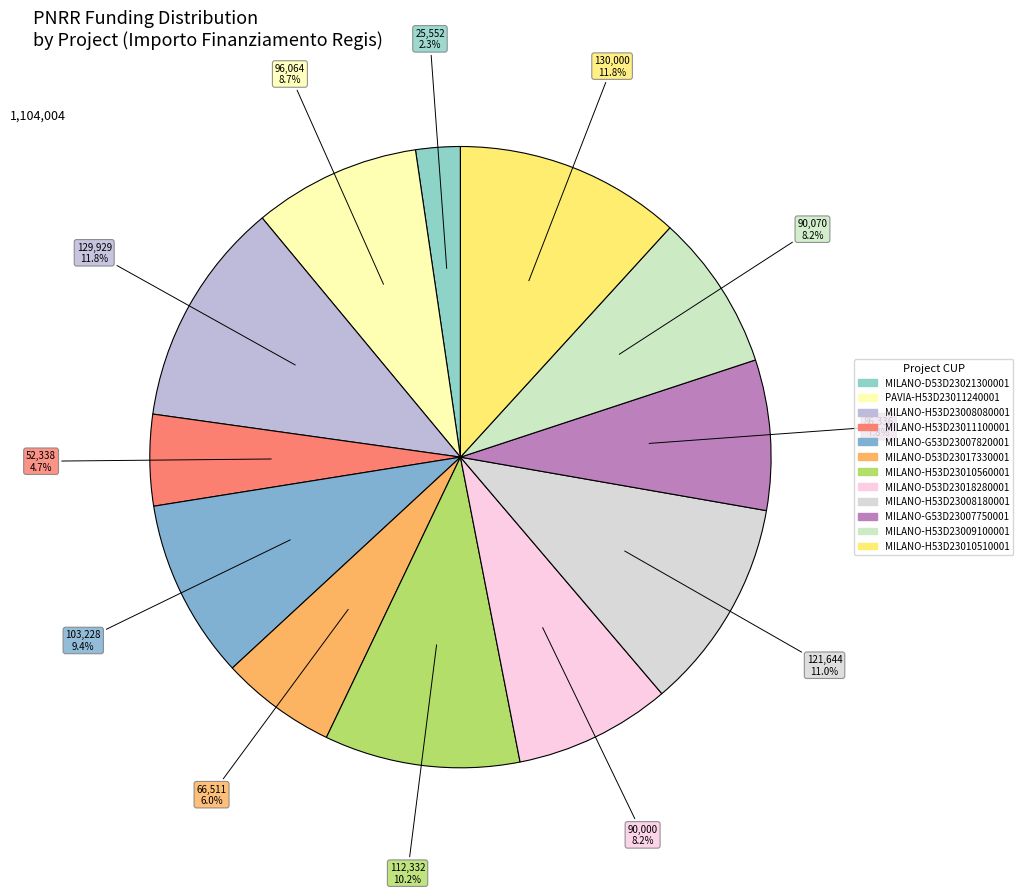

To the nearest percent, what portion does MILANO-D53D23021300001 represent?

2%